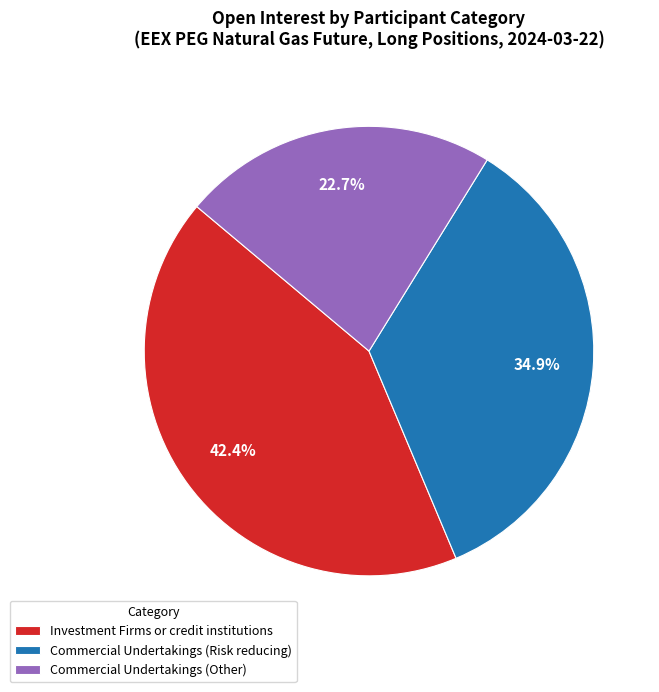

How many segments does this pie chart have?

3